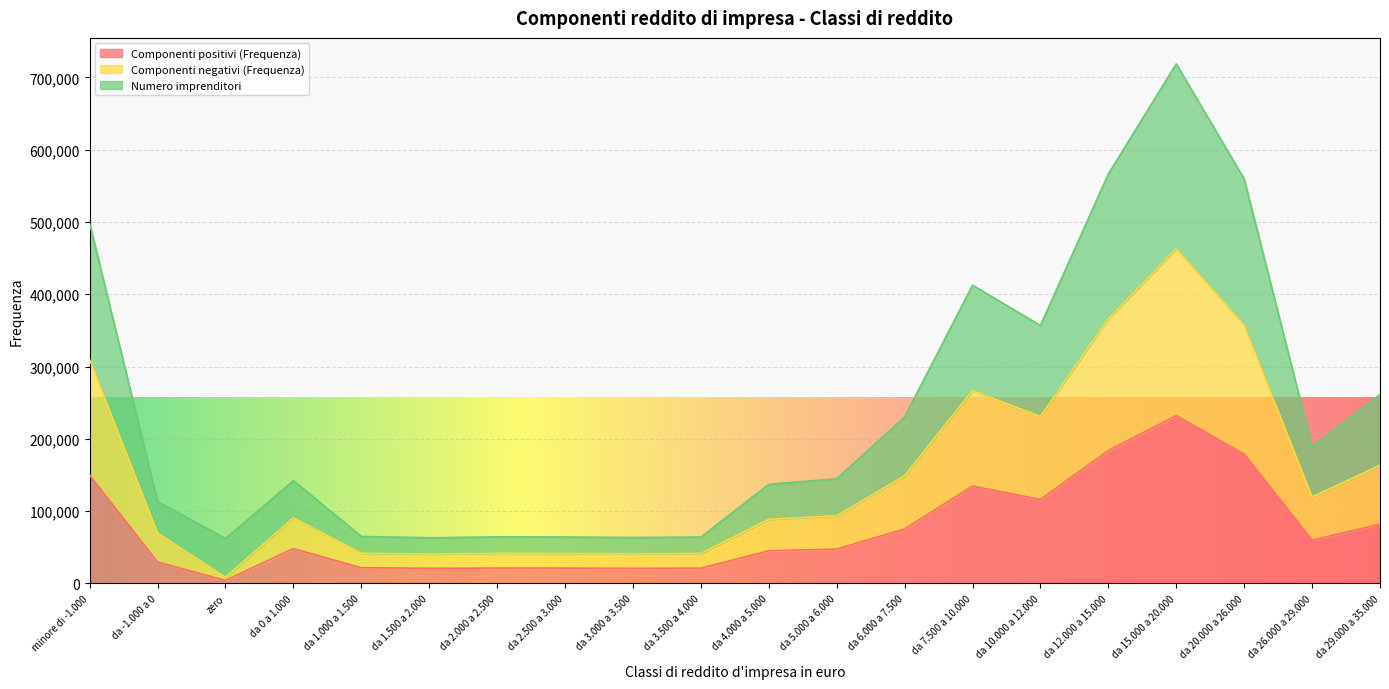

List the labels in order of Componenti negativi (Frequenza) value, largest first.

da 15.000 a 20.000, da 12.000 a 15.000, da 20.000 a 26.000, minore di -1.000, da 7.500 a 10.000, da 10.000 a 12.000, da 29.000 a 35.000, da 6.000 a 7.500, da 26.000 a 29.000, da 5.000 a 6.000, da 0 a 1.000, da 4.000 a 5.000, da -1.000 a 0, da 1.000 a 1.500, da 2.000 a 2.500, da 2.500 a 3.000, da 3.500 a 4.000, da 3.000 a 3.500, da 1.500 a 2.000, zero